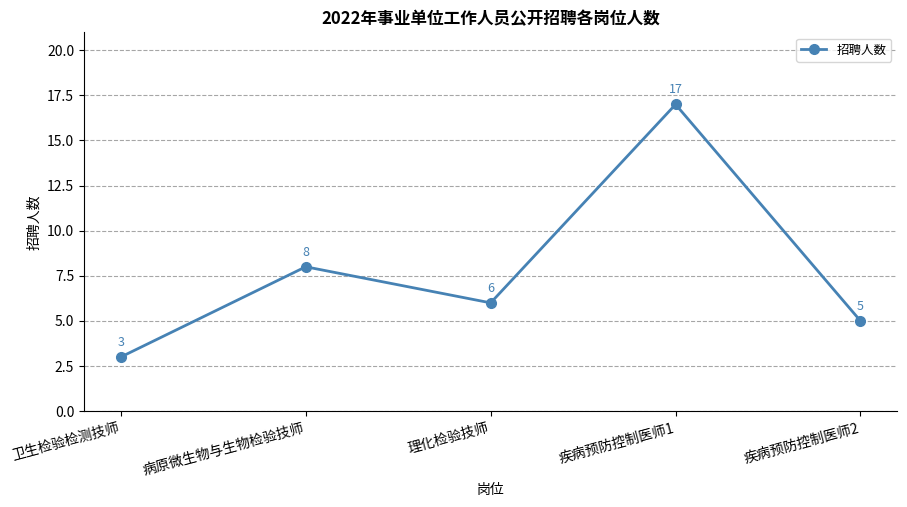

The value at 疾病预防控制医师2 is 5. True or false?

True